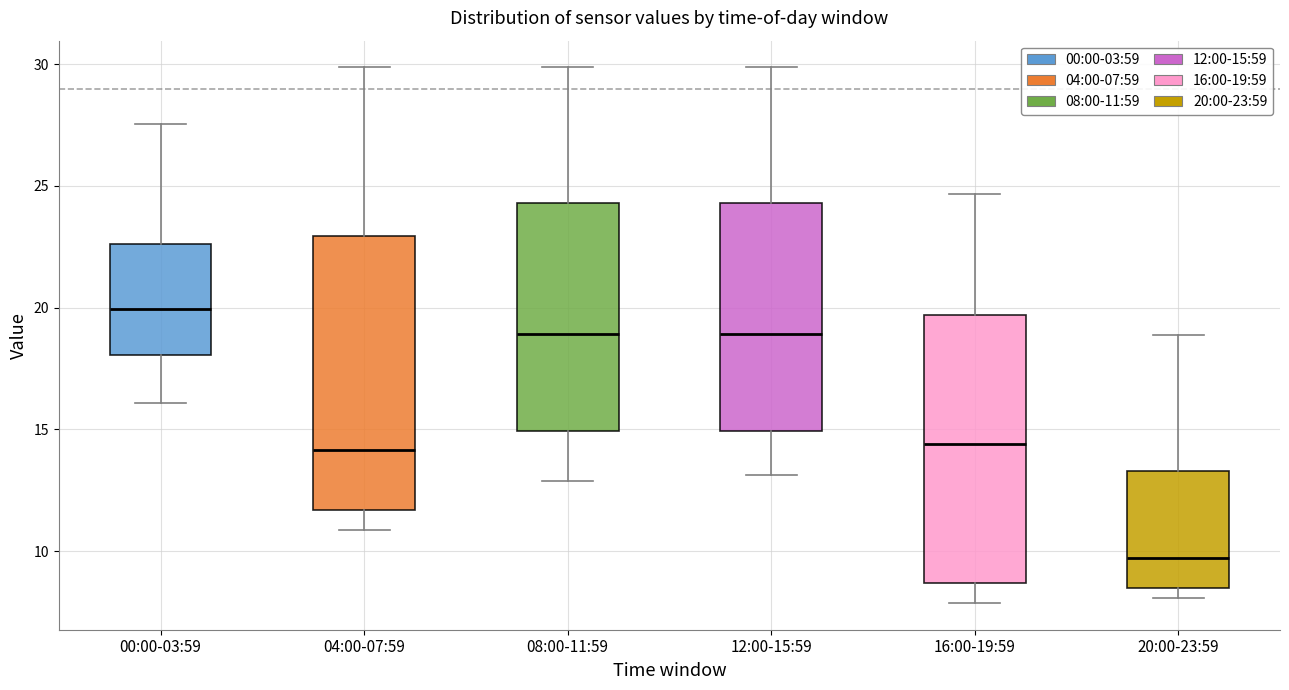

Reading left to right, transcribe this box plot: for each box, give where its median line is, the range the box spans, and where its two whiskers end, as read against the y-axis. The values are not printed on the chart, so give them approximately, as read against the axis.

00:00-03:59: median 20.0, box 18.0 to 22.5, whiskers 16.0 to 27.5
04:00-07:59: median 14.0, box 11.5 to 23.0, whiskers 11.0 to 30.0
08:00-11:59: median 19.0, box 15.0 to 24.5, whiskers 13.0 to 30.0
12:00-15:59: median 19.0, box 15.0 to 24.5, whiskers 13.0 to 30.0
16:00-19:59: median 14.5, box 8.5 to 19.5, whiskers 8.0 to 24.5
20:00-23:59: median 9.5, box 8.5 to 13.5, whiskers 8.0 to 19.0